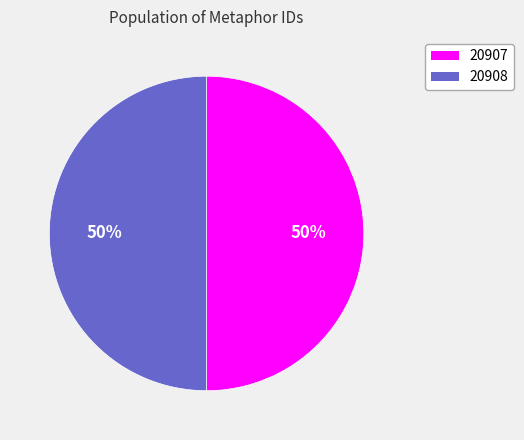

To the nearest percent, what portion does 20907 represent?

50%